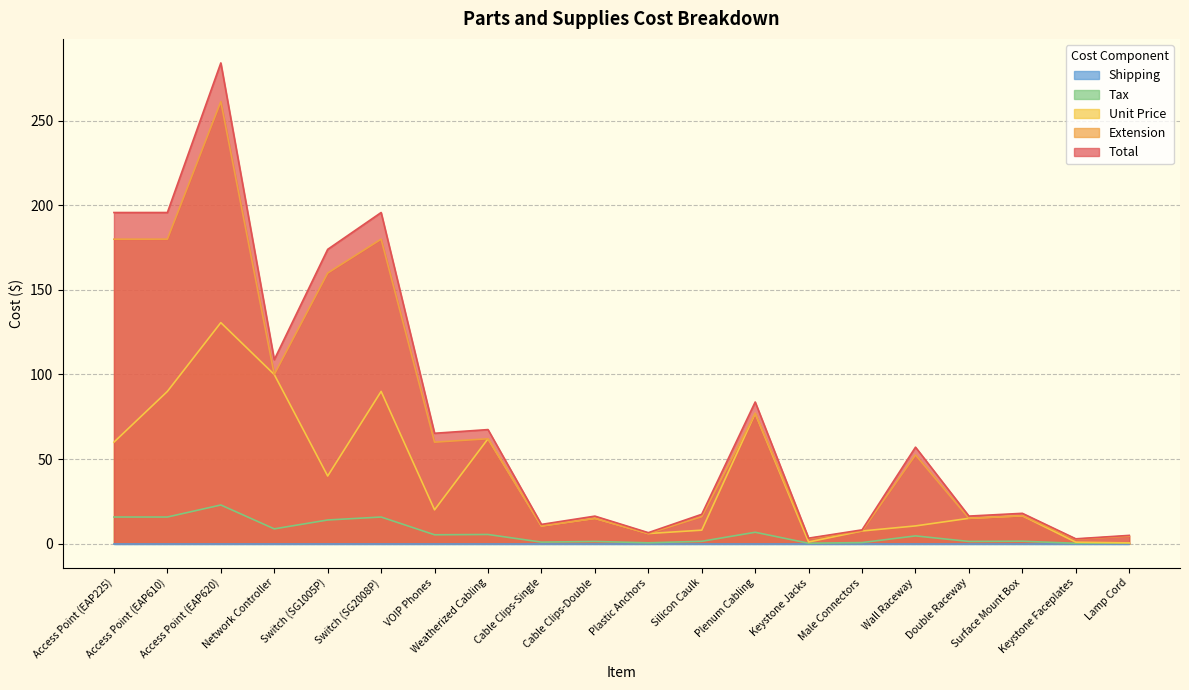

What is the difference between the maximum and second lowest values in the Total series?

280.9